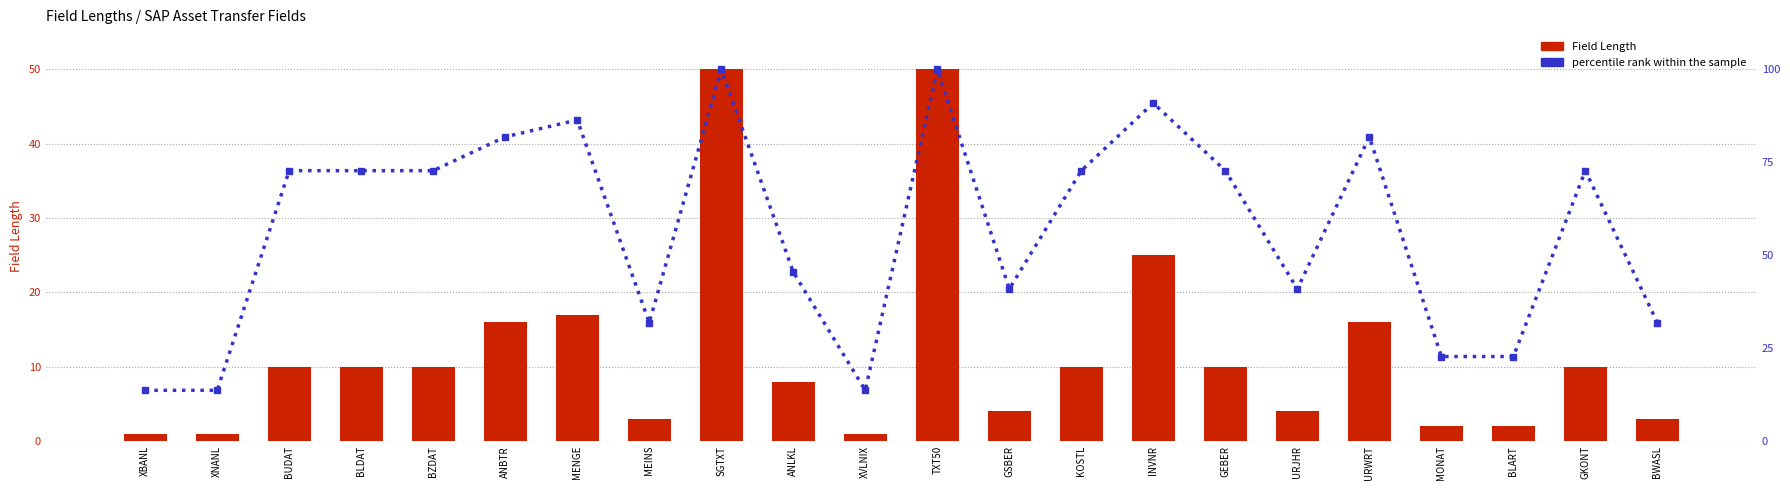

At which label does Field Length first exceed 10?

ANBTR